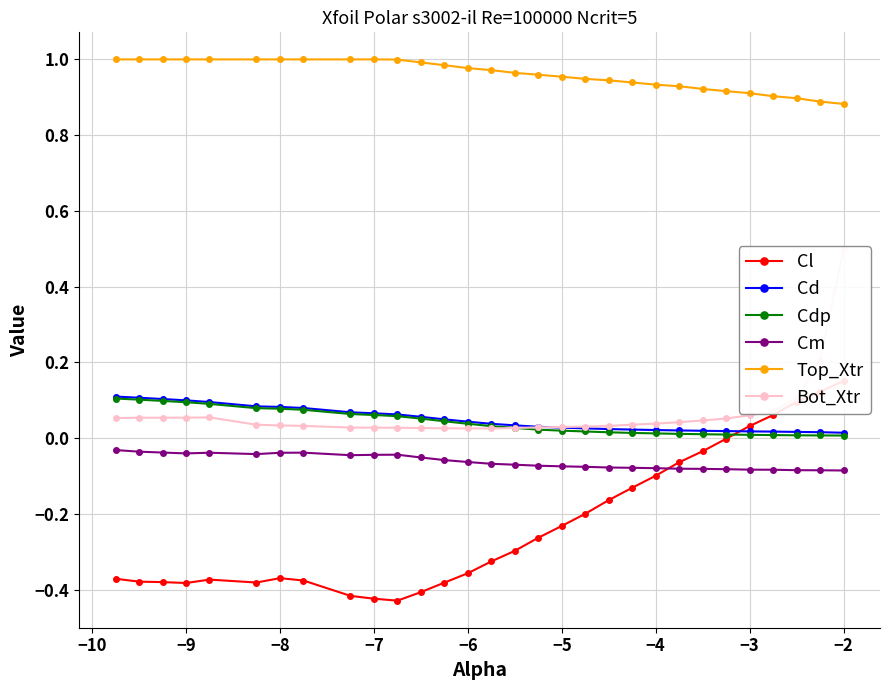

True or false: Bot_Xtr has more than 0 points higher than both neighbors.

True